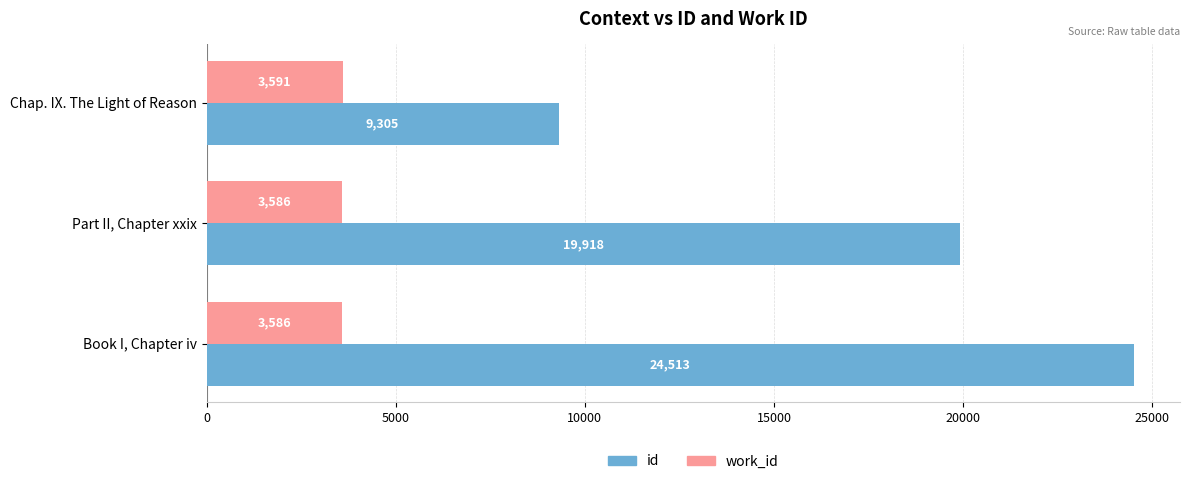

How many distinct data groups are displayed?

2